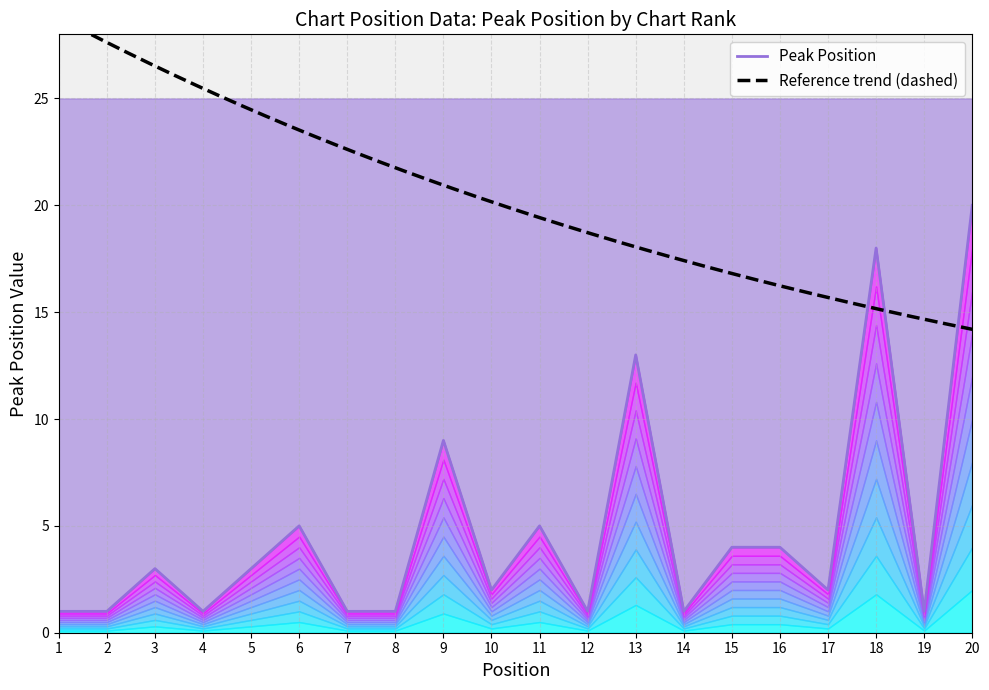

Where does the data first go above 3?

6